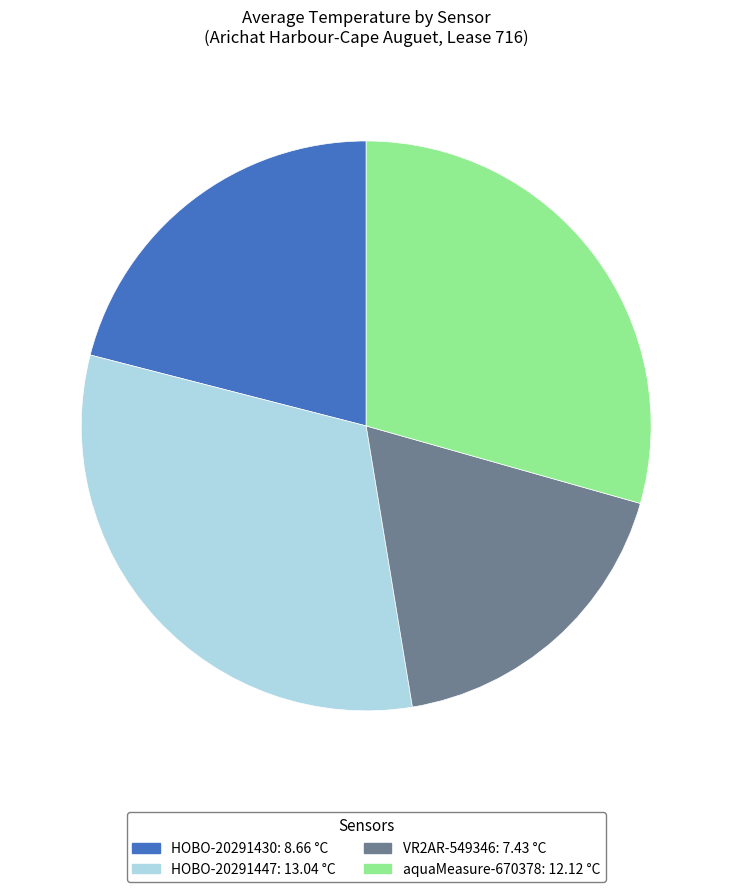

Approximately how many times larger is the value at HOBO-20291430 compared to VR2AR-549346?

1.2